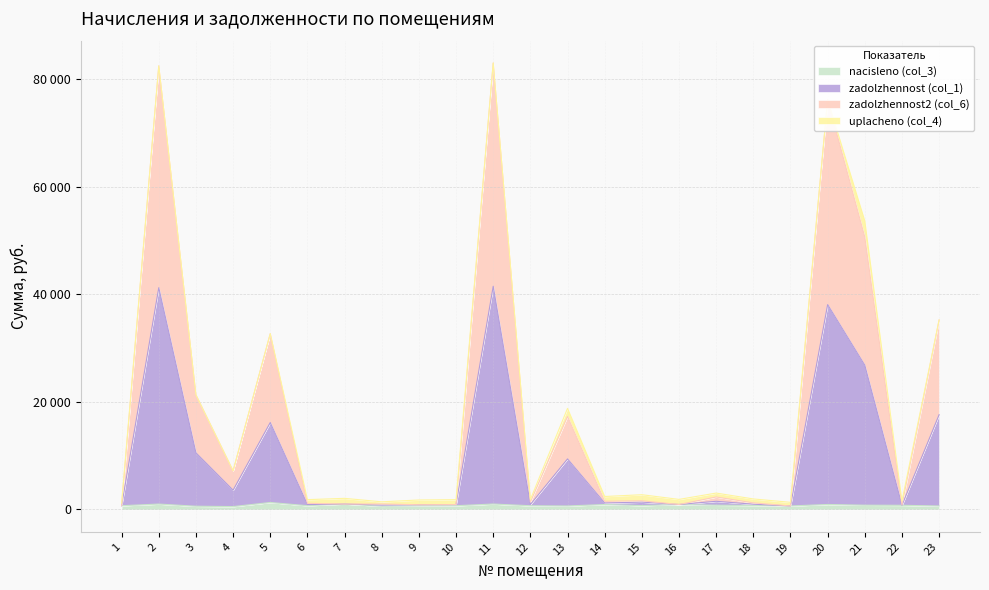

Does the chart display data point markers on the line(s)?

No